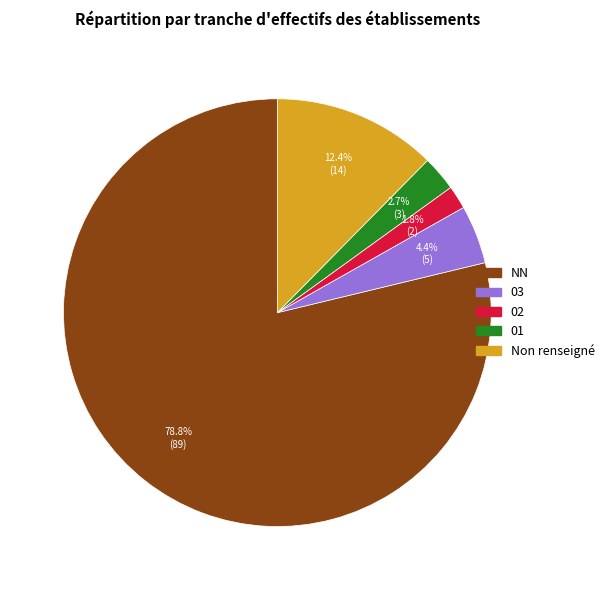

What percentage is the NN slice, to the nearest percent?

79%